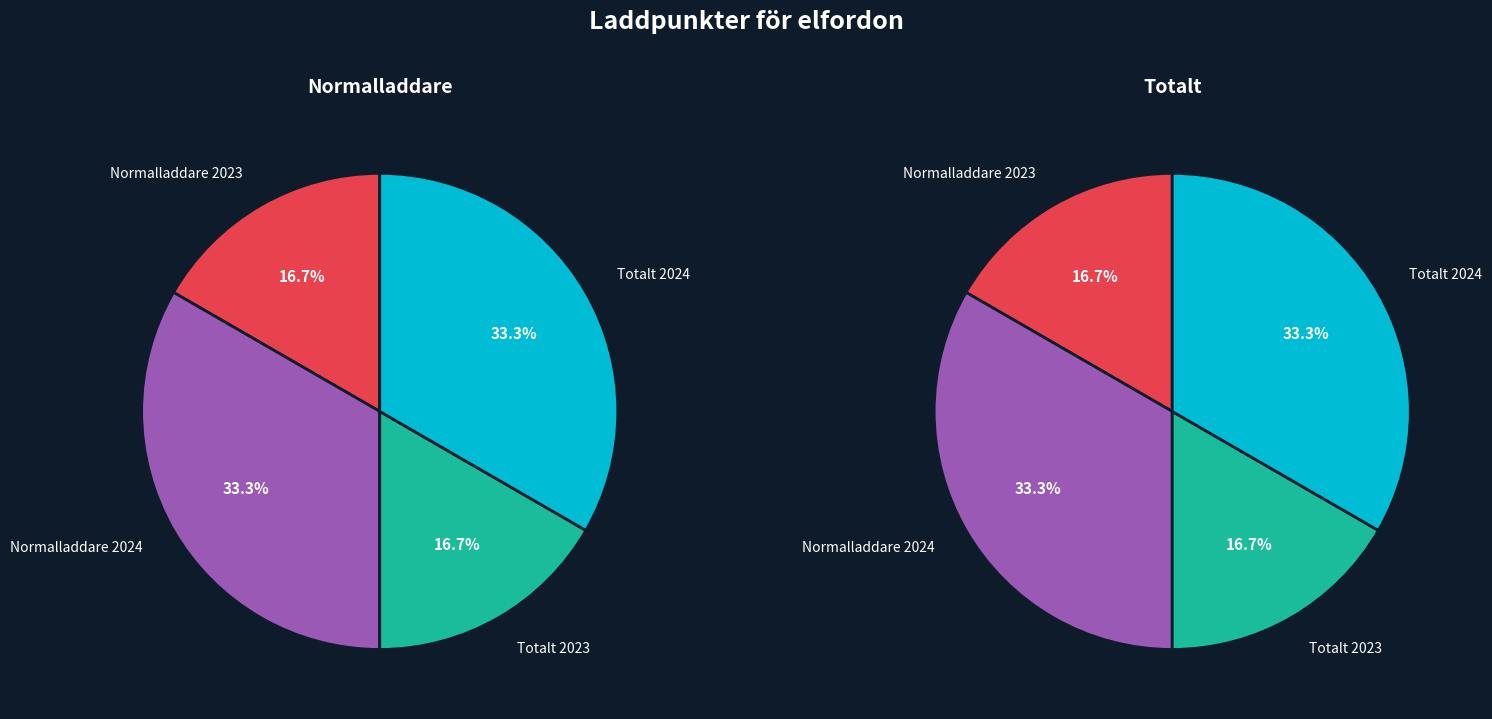

True or false: Normalladdare 2024 accounts for 40% of the total.

False